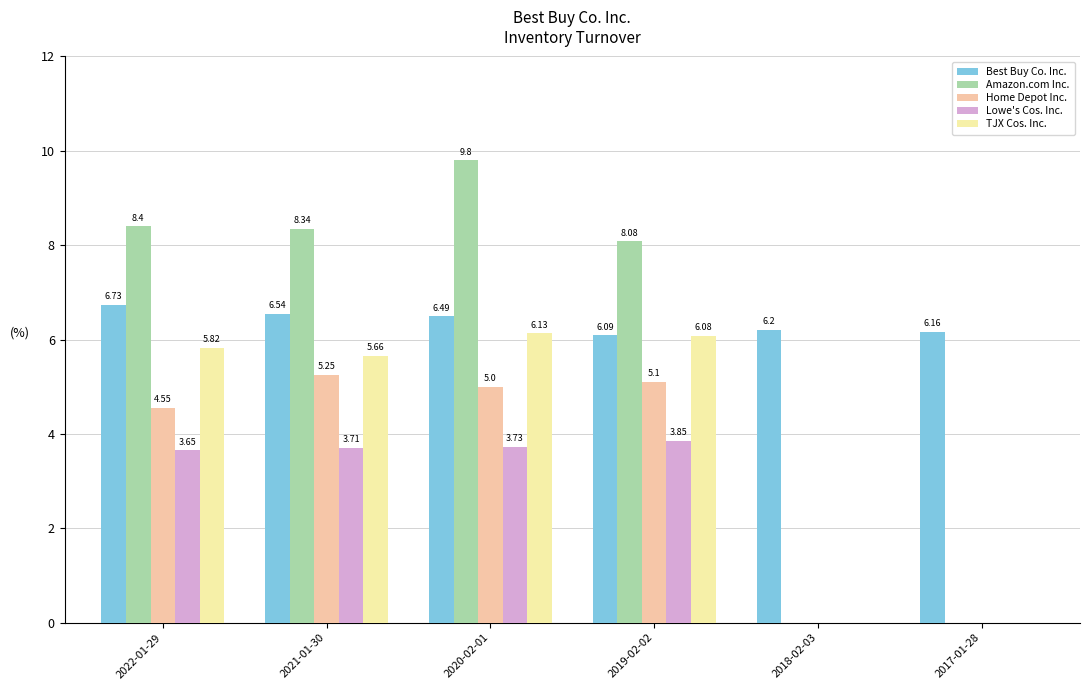

Which series changed the most between 2022-01-29 and 2020-02-01?

Amazon.com Inc.